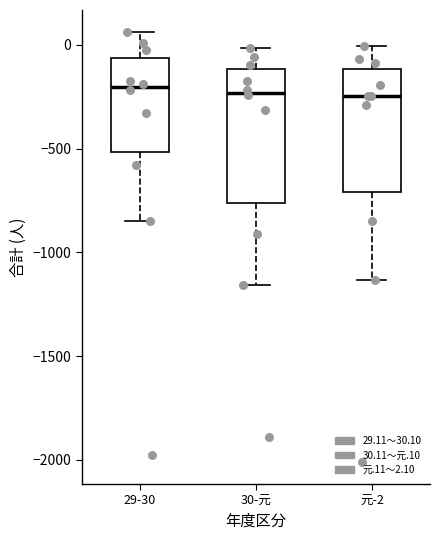

Reading left to right, transcribe this box plot: for each box, give where its median line is, the range the box spans, and where its two whiskers end, as read against the y-axis. The values are not printed on the chart, so give them approximately, as read against the axis.

29-30: median -200, box -500 to -50, whiskers -850 to 50
30-元: median -250, box -750 to -100, whiskers -1150 to 0
元-2: median -250, box -700 to -100, whiskers -1150 to 0